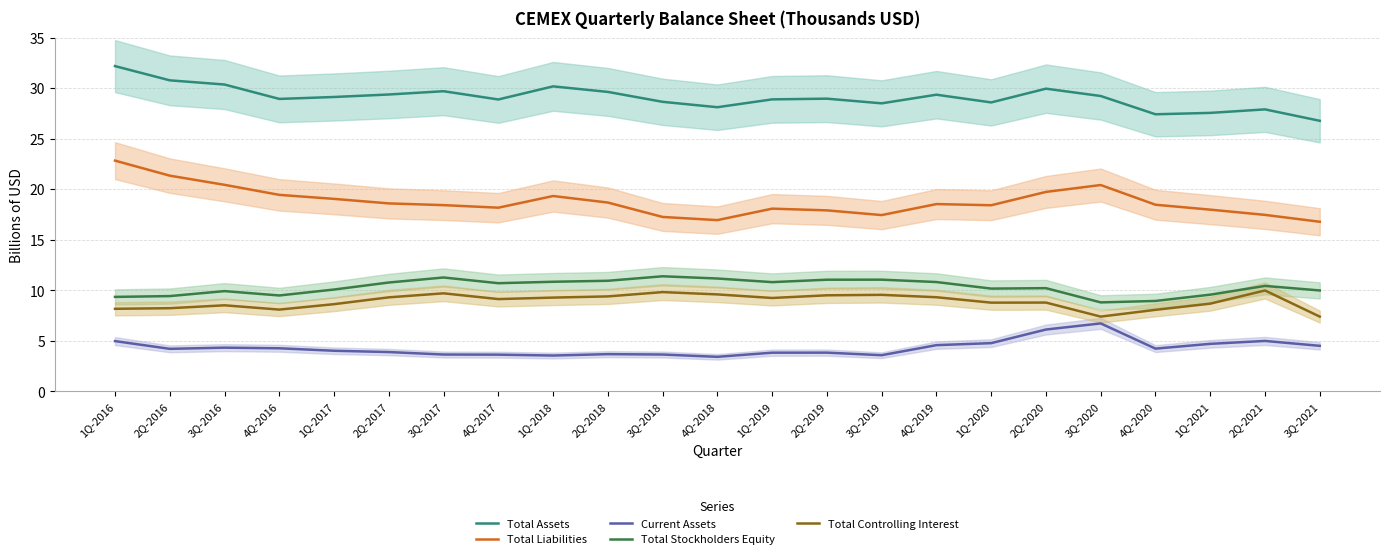

At 4Q-2020, list the series in order from largest to smallest.

Total Assets, Total Liabilities, Total Stockholders Equity, Total Controlling Interest, Current Assets